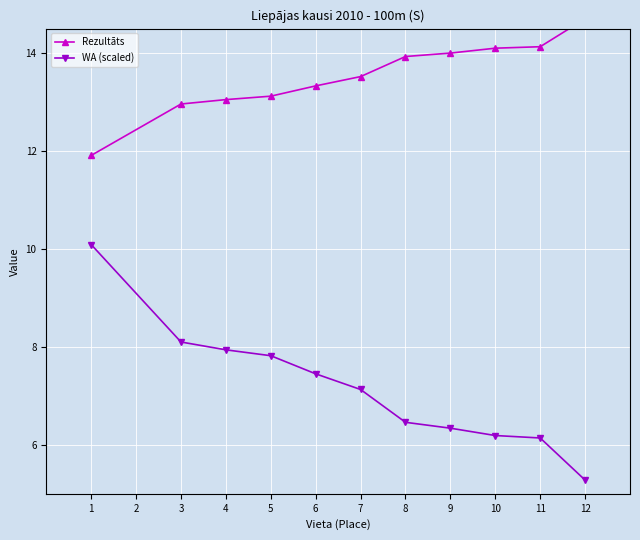

Where is WA (scaled) nearest to the value 7?

7